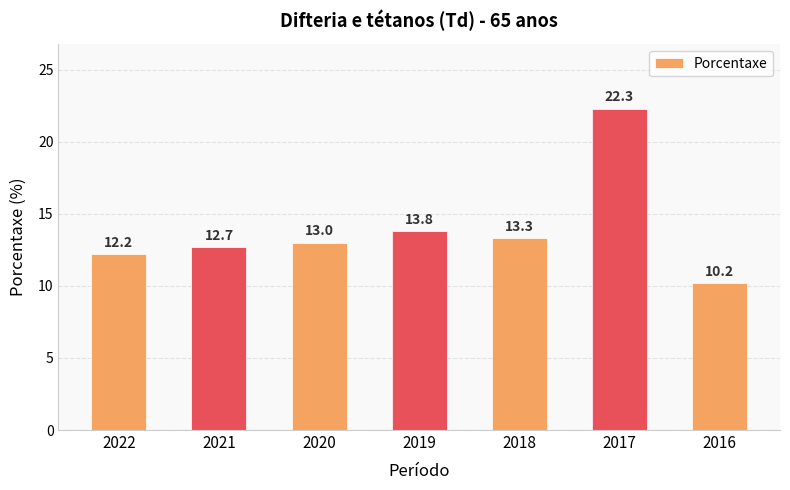

Reading left to right, what are all the values shown in this chart?

2022=12.2	2021=12.7	2020=13.0	2019=13.8	2018=13.3	2017=22.3	2016=10.2